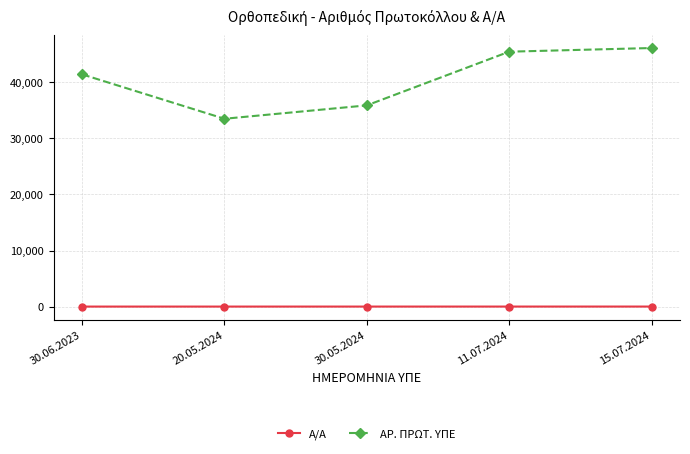

Where is ΑΡ. ΠΡΩΤ. ΥΠΕ nearest to the value 39798?

30.06.2023